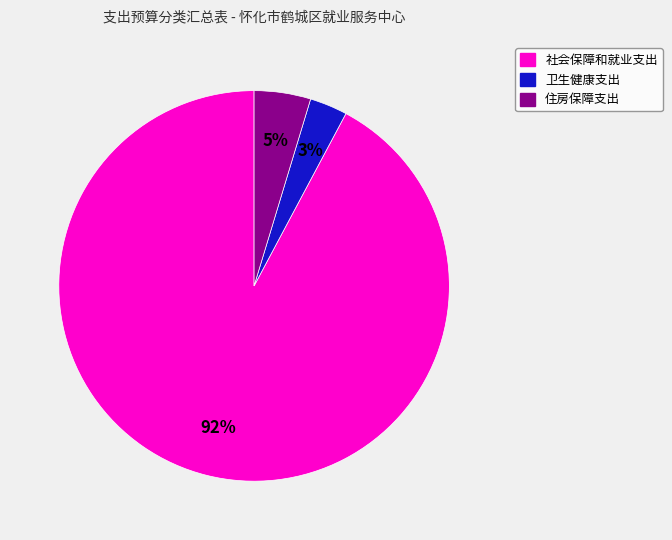

What is the largest slice in the pie chart?

社会保障和就业支出